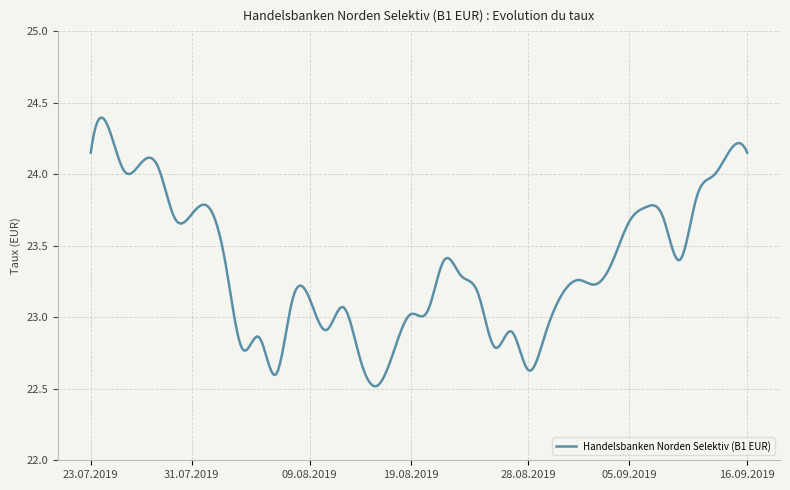

How many lines are shown in the chart?

1